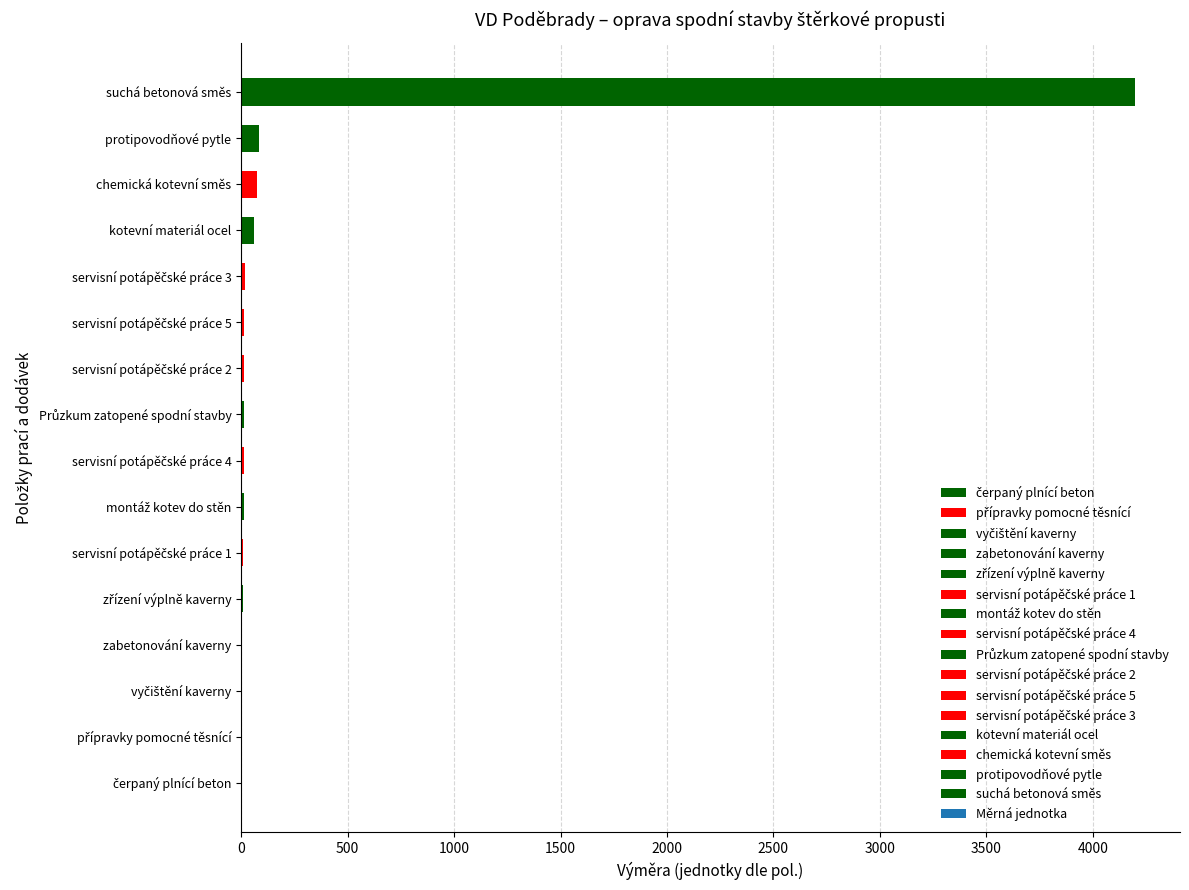

The chart shows a value of 6232 at suchá betonová směs. True or false?

False